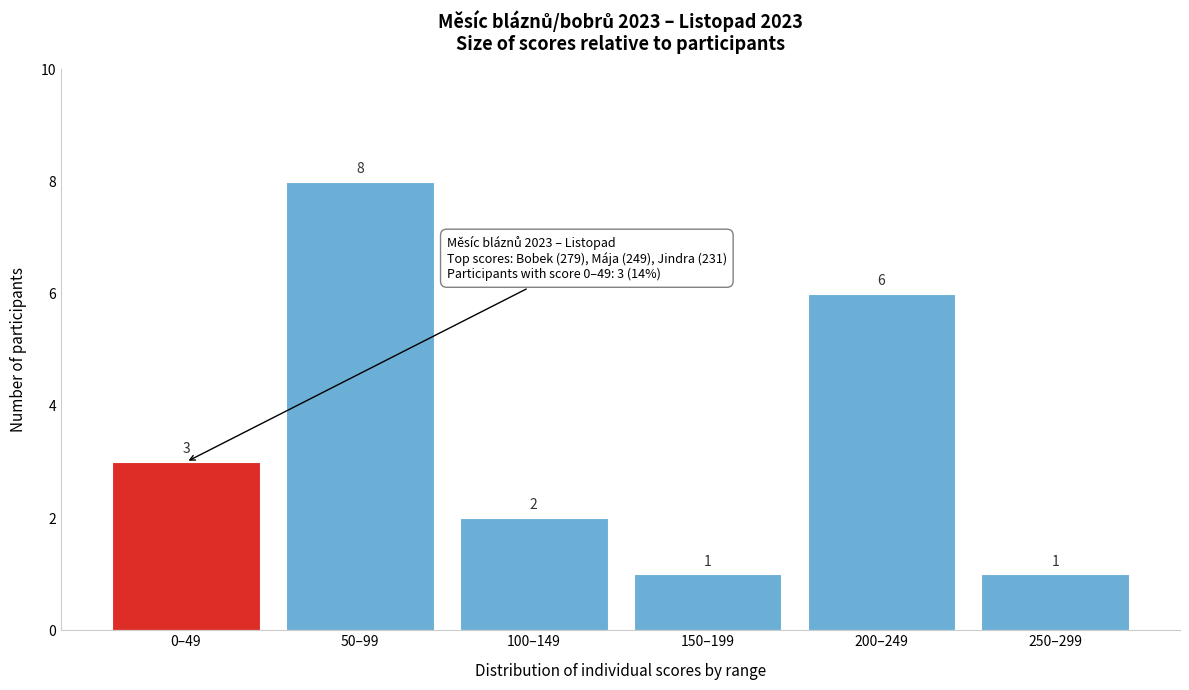

Reading right to left, what are all the values shown in this chart?

1	6	1	2	8	3